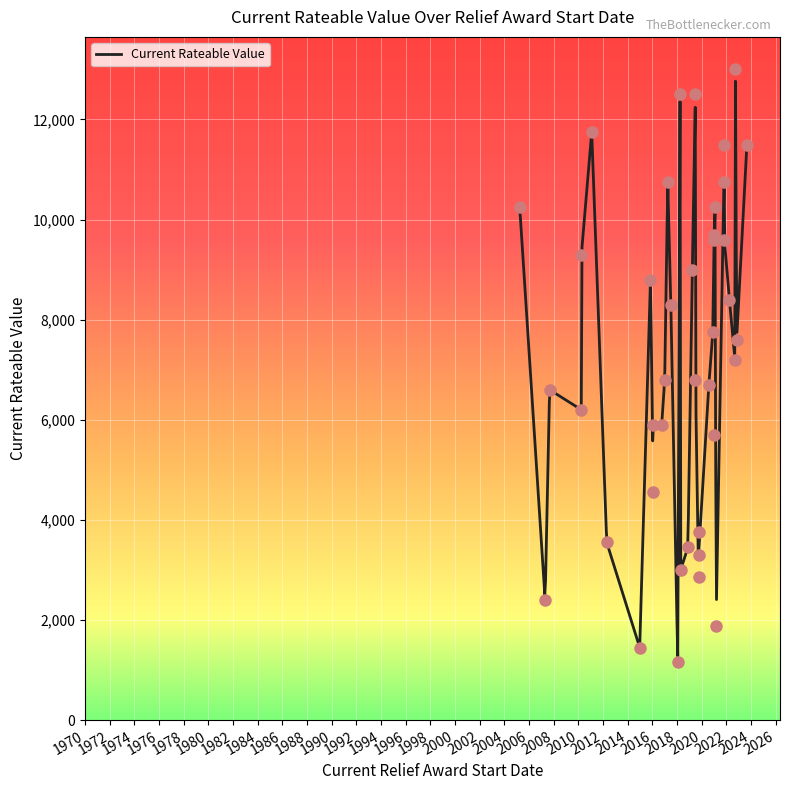

How many lines are shown in the chart?

1